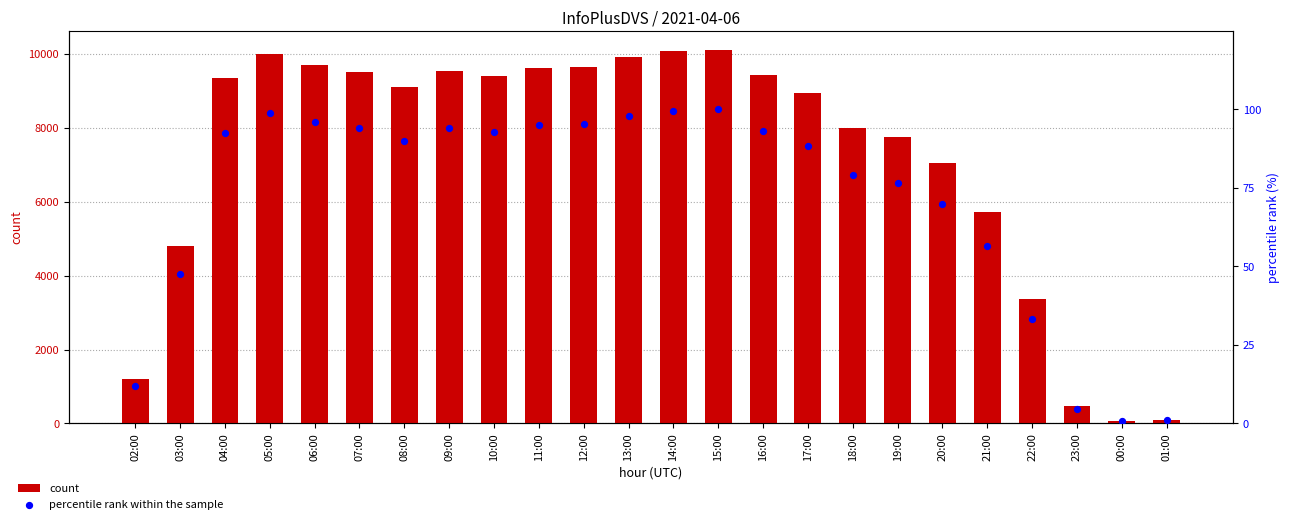

At which category is the sum across all series the highest?

15:00